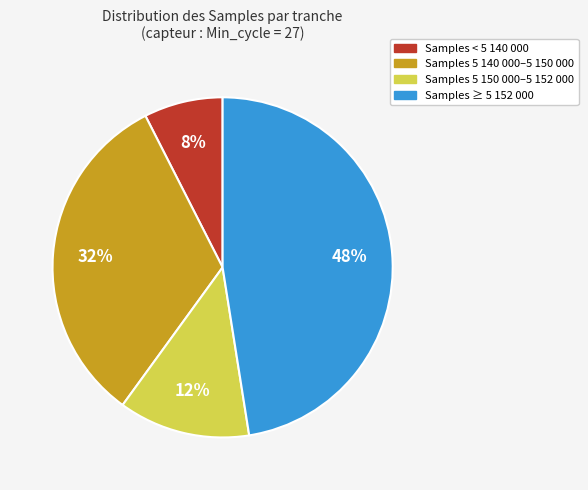

Which slice is the largest?

Samples ≥ 5 152 000